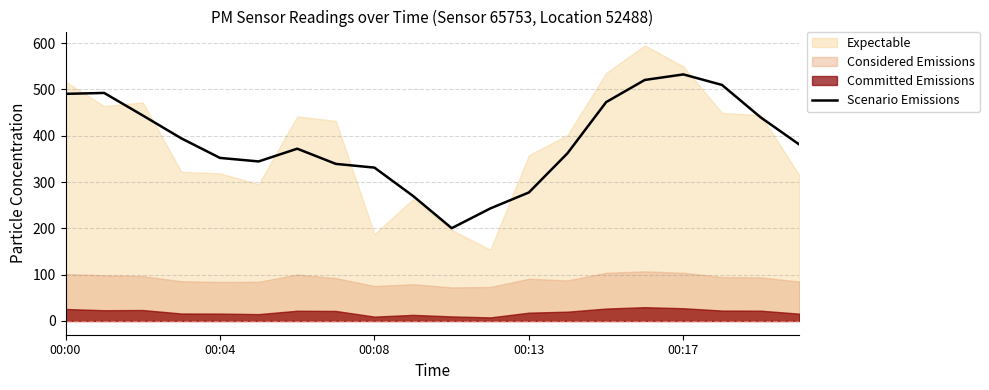

What is the lowest value of the Scenario Emissions series?

200.3